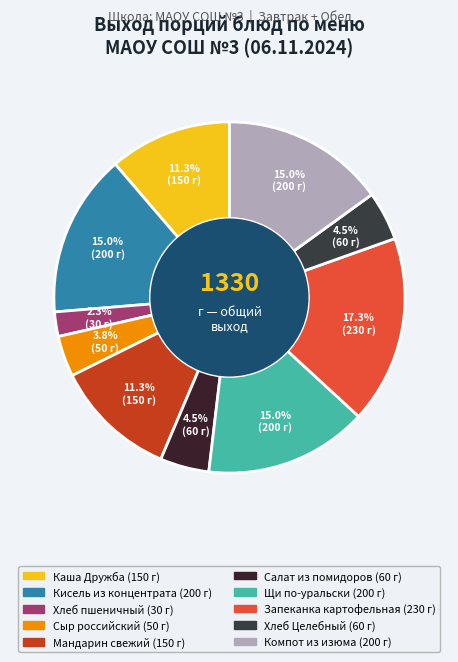

Between Каша Дружба and Салат из помидоров, which is larger?

Каша Дружба